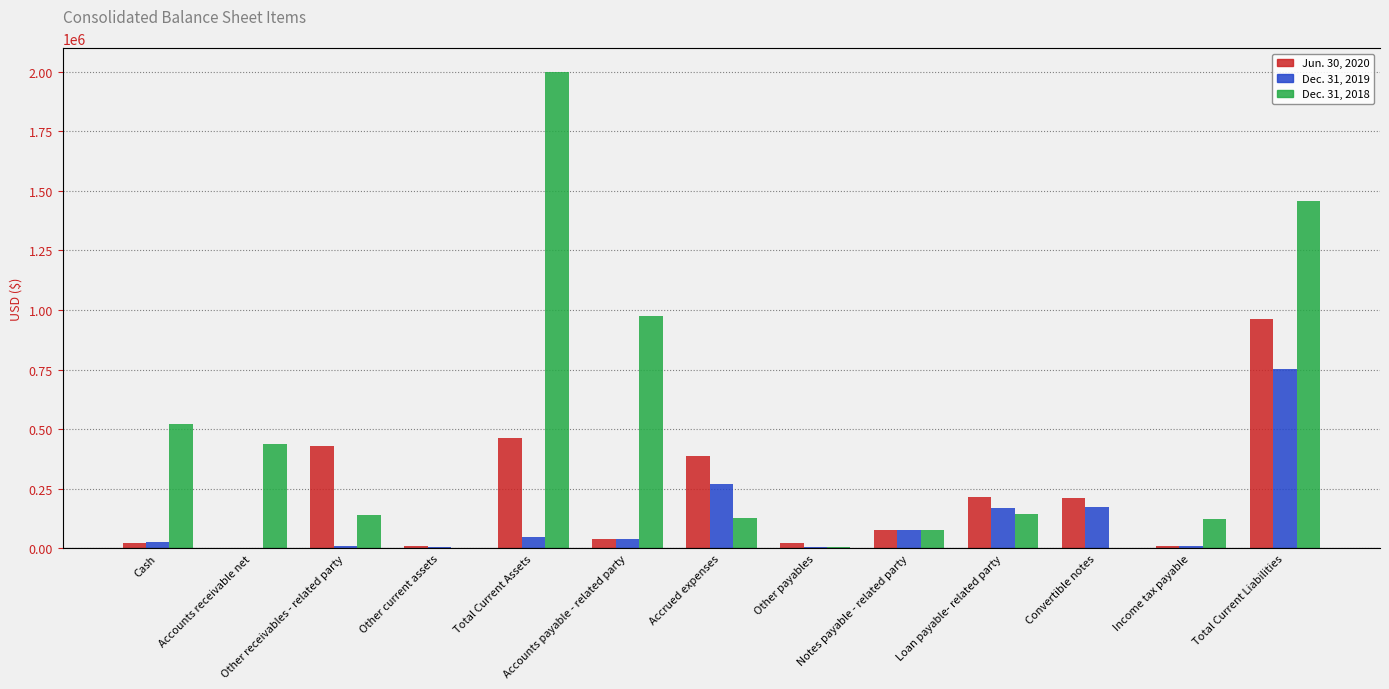

What is the label of the 4th bar from the right?

Loan payable- related party